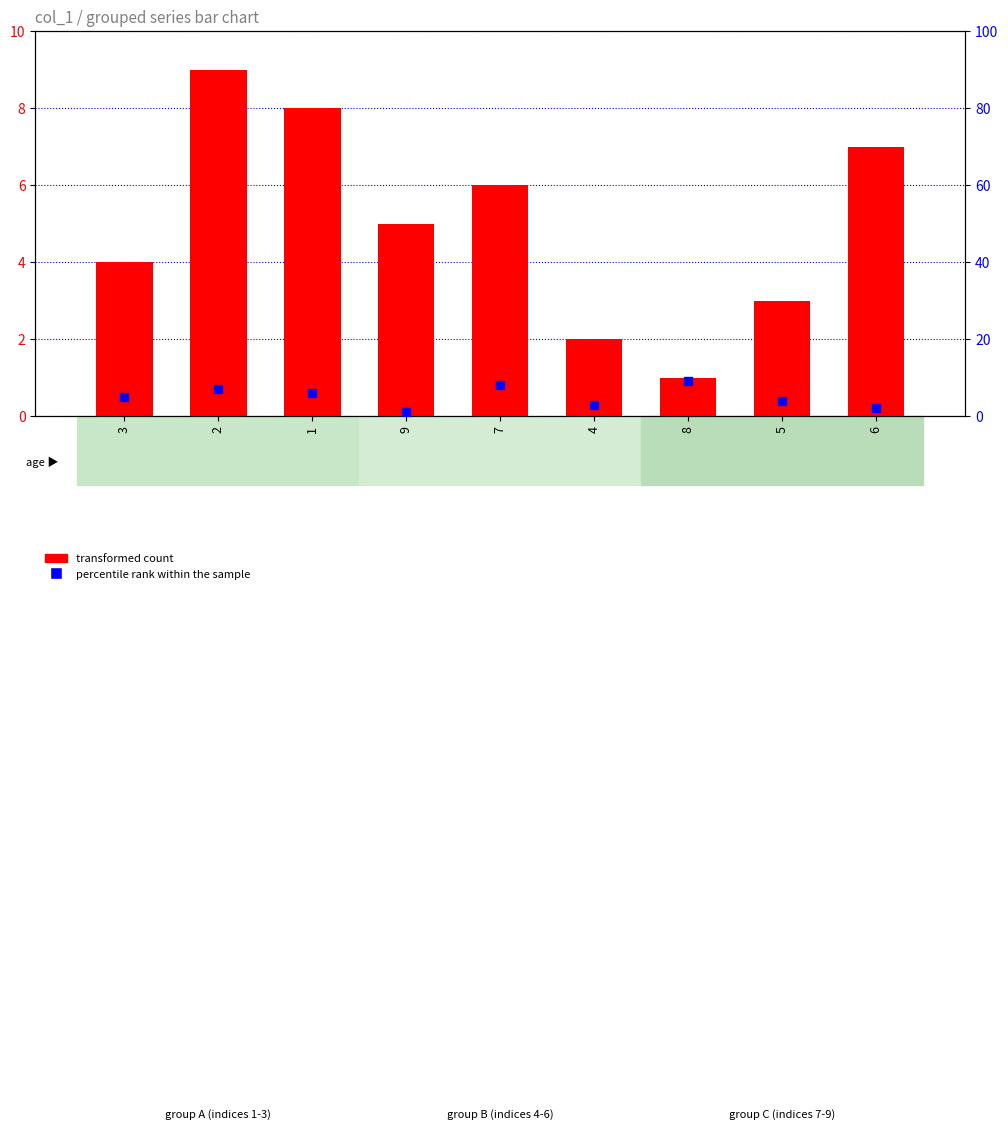

Which series has the largest total across all categories?

transformed count